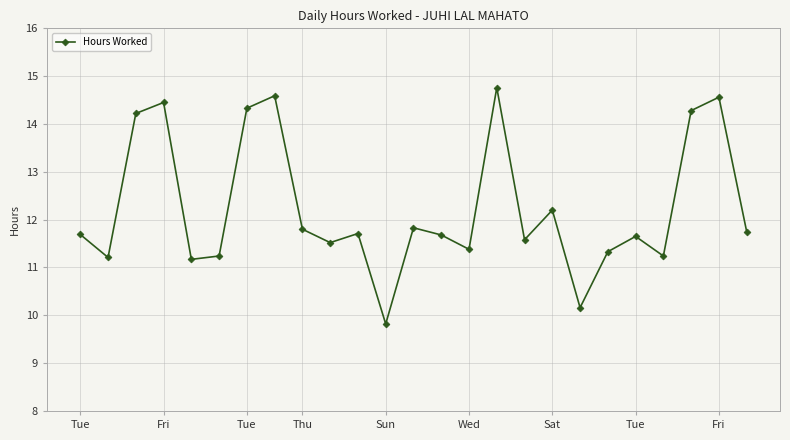

What is the average value?

12.2